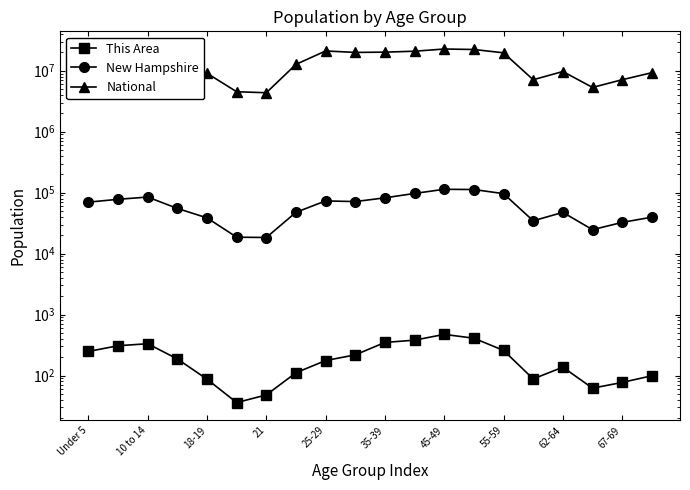

How many interior local valleys does the This Area series have?

3